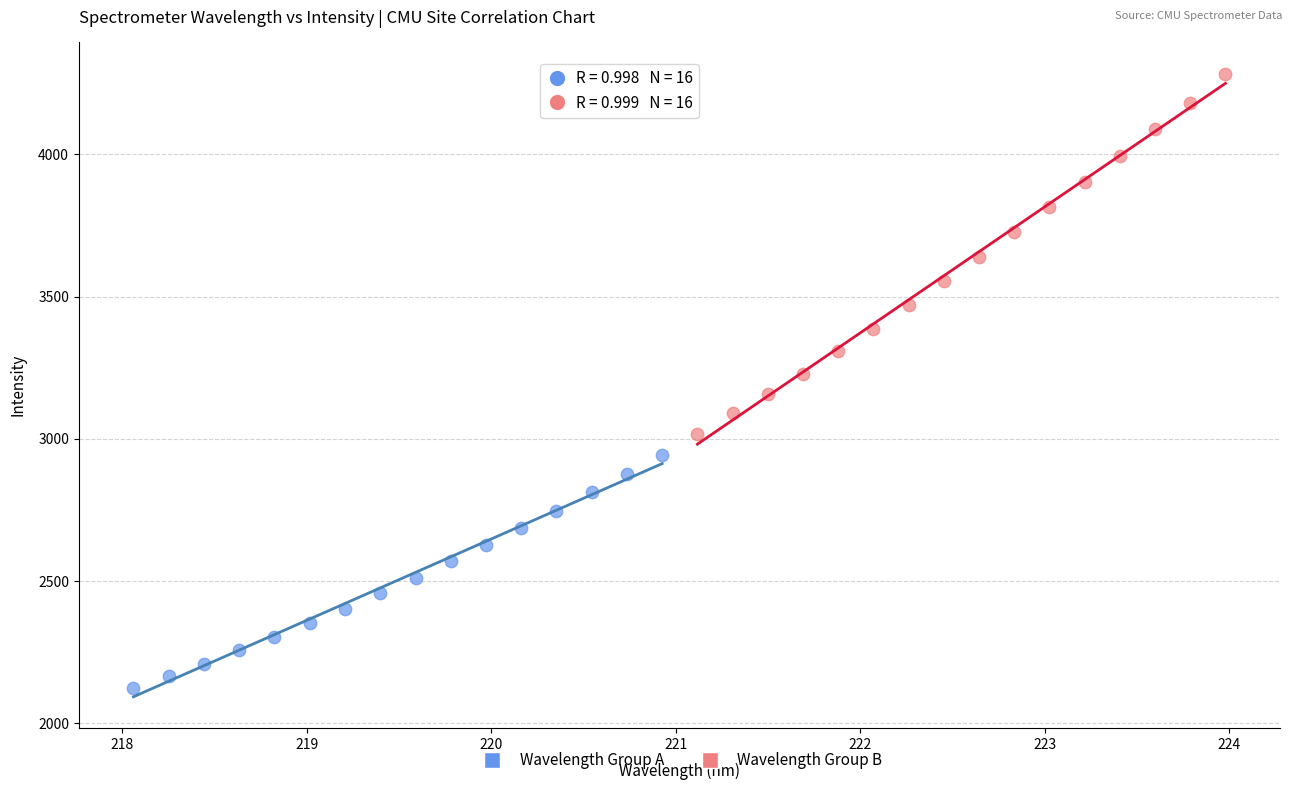

Which series reaches the minimum Y coordinate?

Wavelength Group A